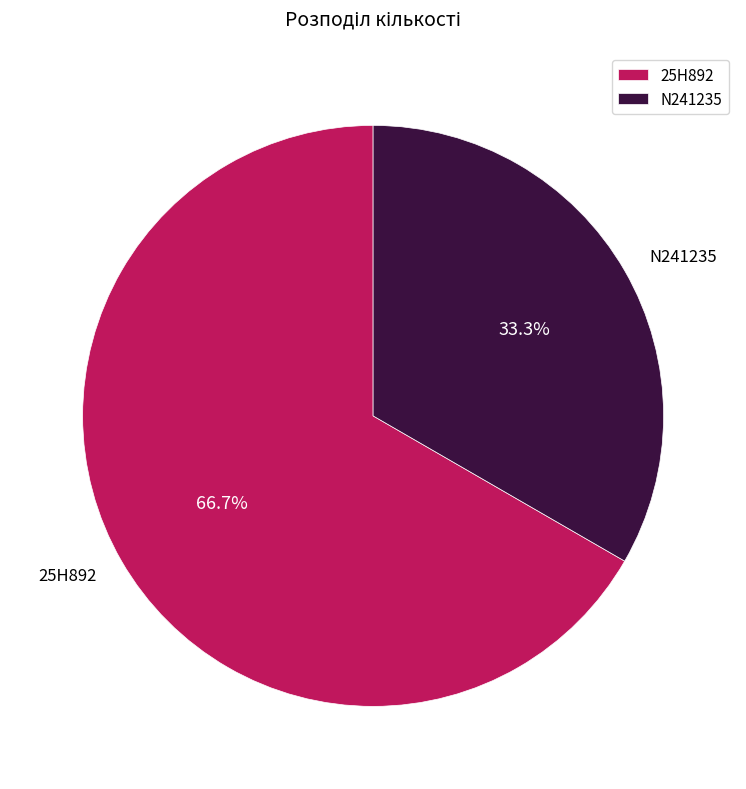

To the nearest percent, what percentage of the pie is 25H892?

67%